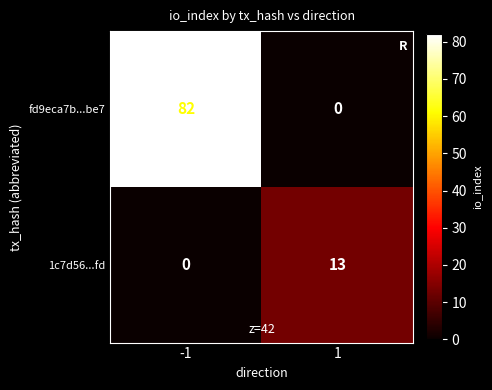

List the series in order of their peak value, lowest first.

1c7d56...fd, fd9eca7b...be7